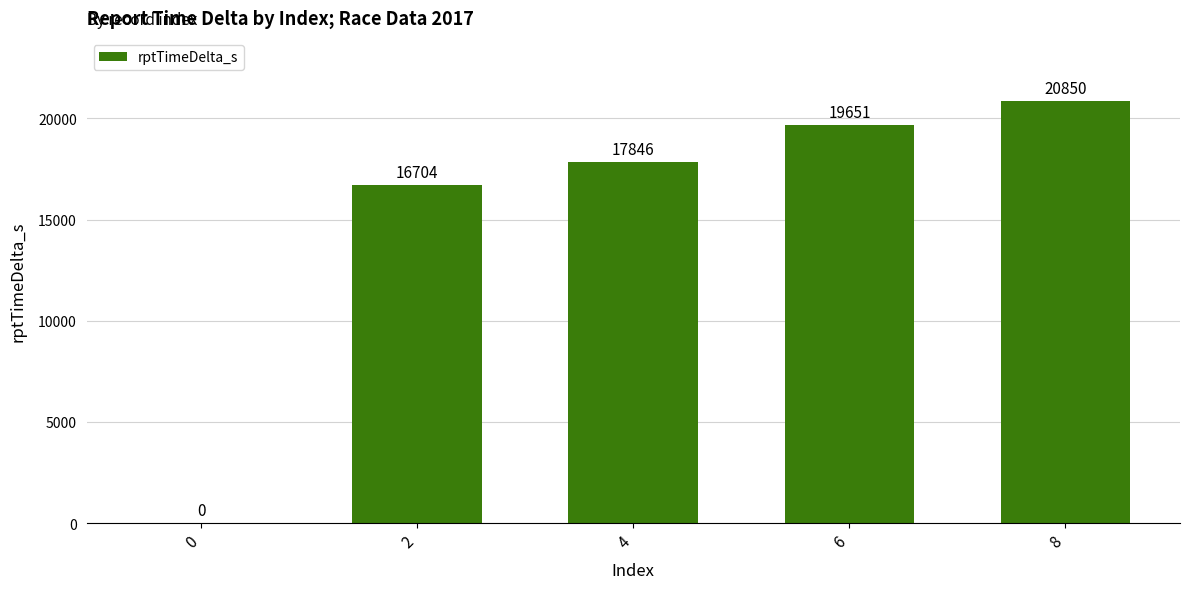

How many distinct data groups are displayed?

1